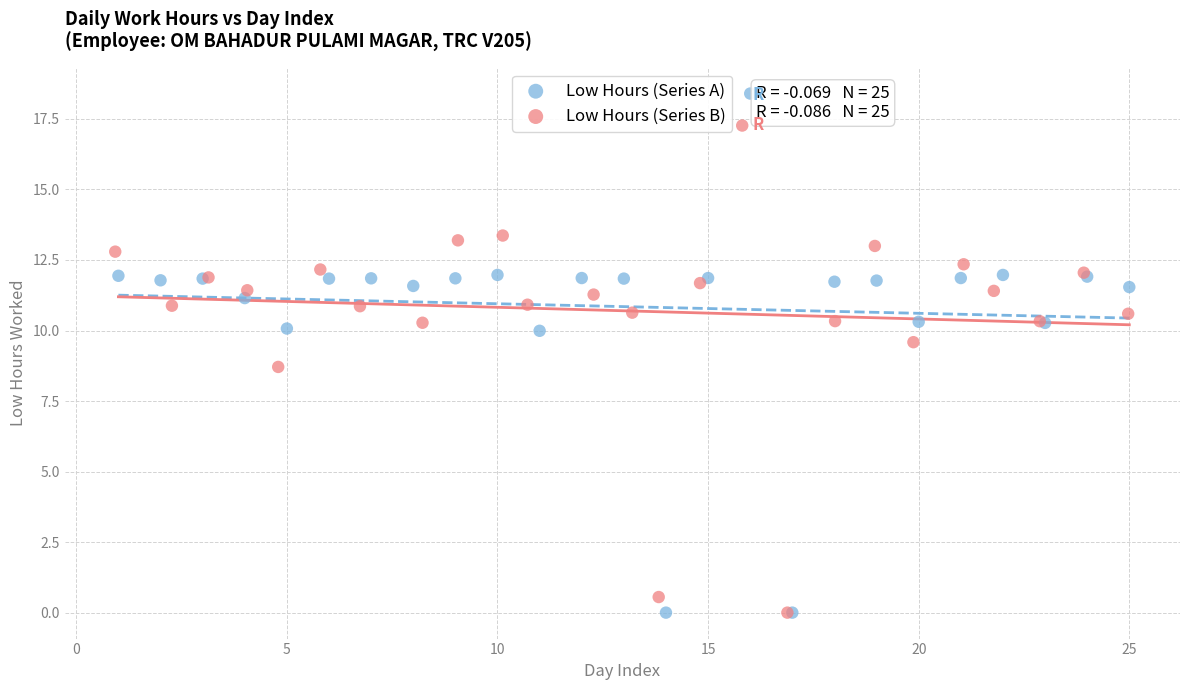

Which series has the widest spread of Y values?

Low Hours (Series A)